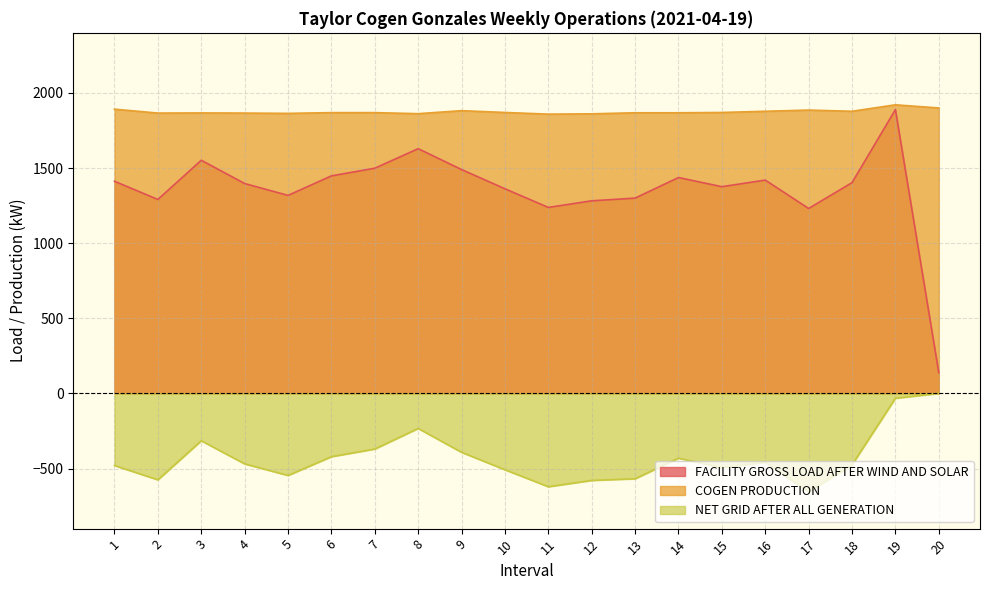

What is the total value across all series at 12?

2564